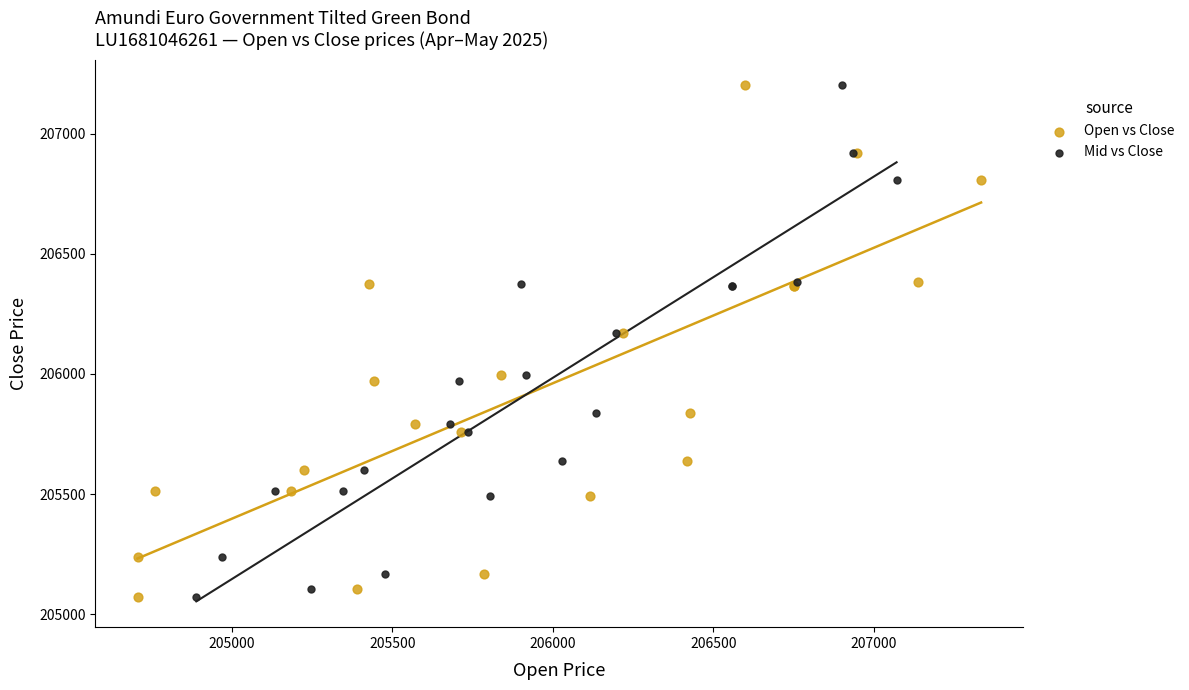

What are all the series names shown in the legend?

Open vs Close, Mid vs Close